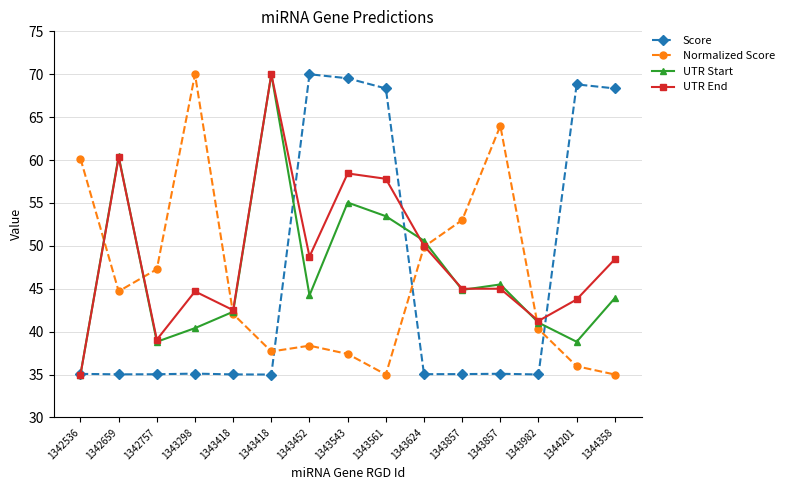

After their last crossing, which series has the higher values: UTR Start or Normalized Score?

UTR Start